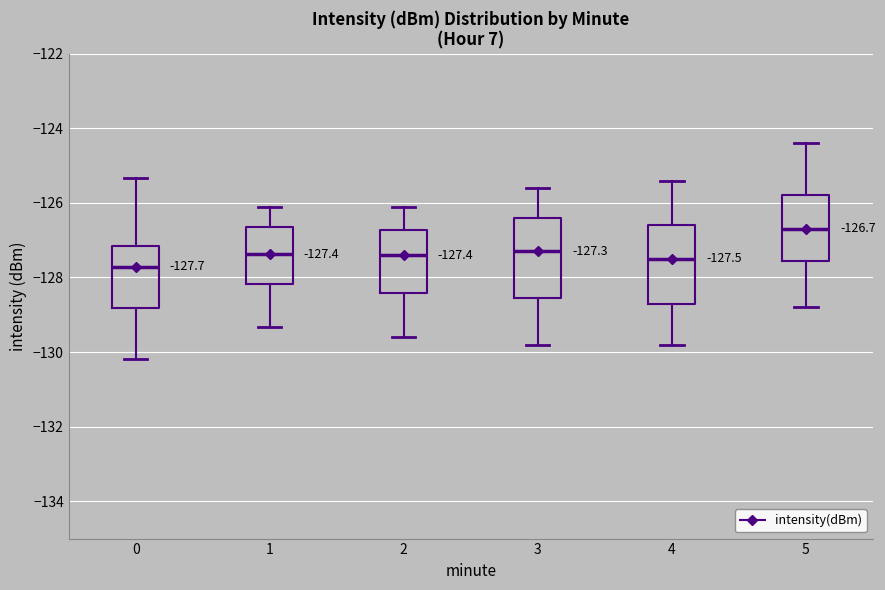

Which box has the highest median line?

5